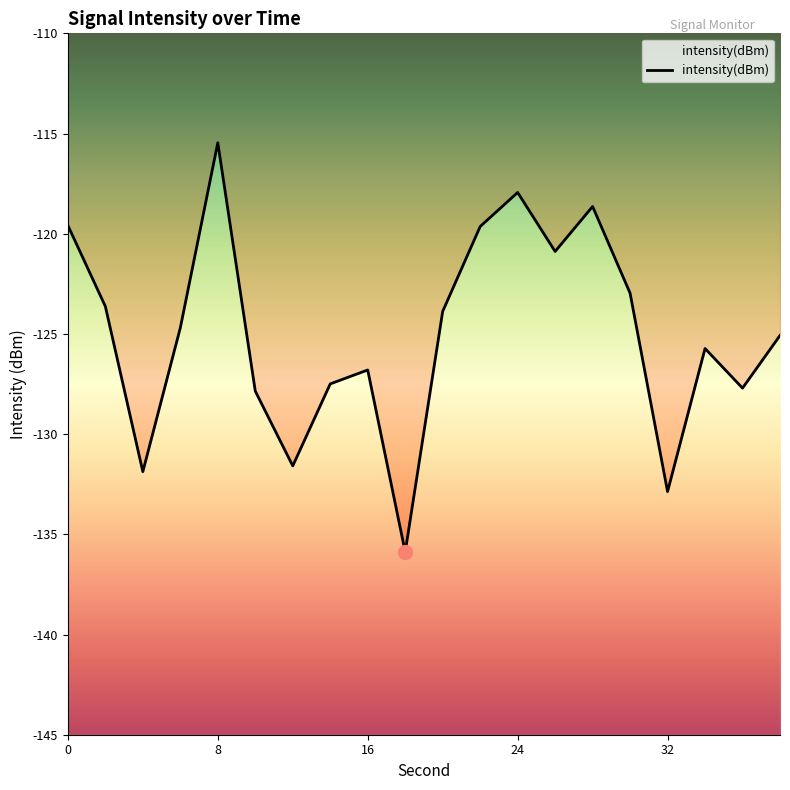

What is the sum of the values at 38 and 2?

-248.7